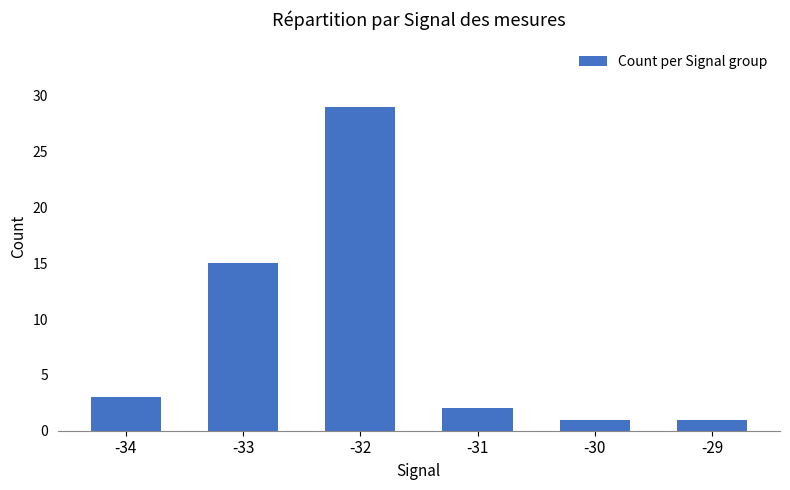

What is the sum of the values at -32 and -31?

31